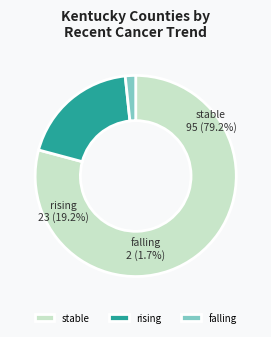

Which slice is the smallest?

falling